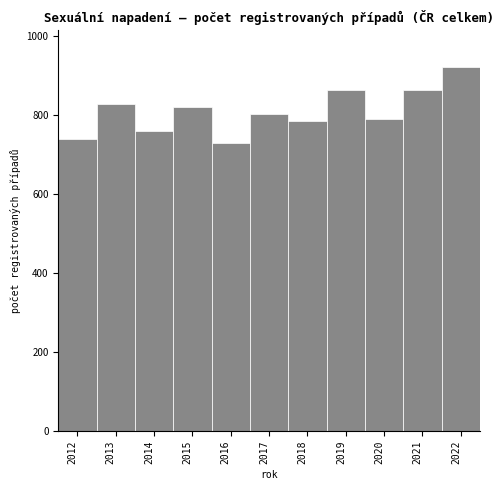

Reading right to left, extract all data points from this chart.

2022=923	2021=865	2020=791	2019=865	2018=785	2017=803	2016=729	2015=821	2014=760	2013=828	2012=741